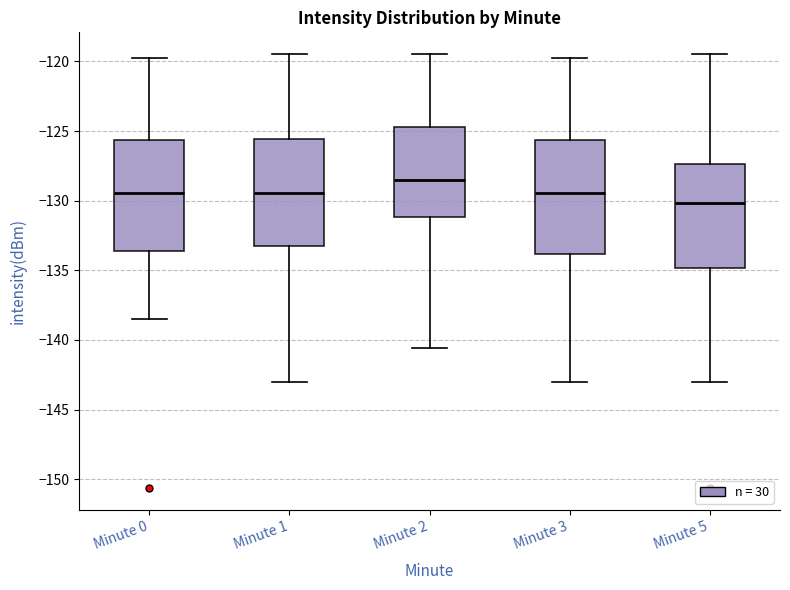

Where does the upper whisker of the box for Minute 5 end on the y-axis? The values are not printed on the chart, so give them approximately, as read against the axis.

-119.5